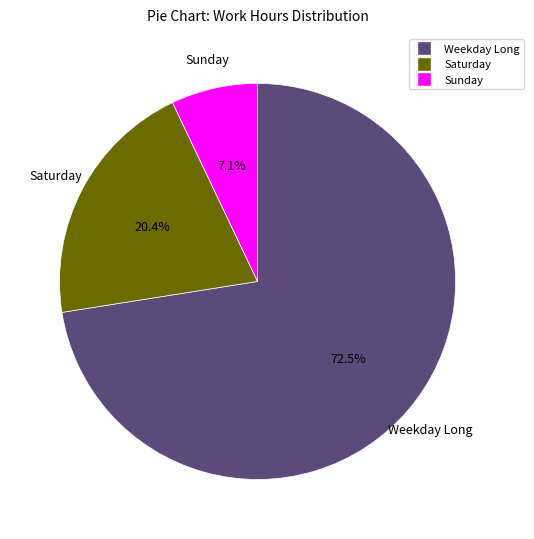

Is there a majority slice in this chart?

Yes